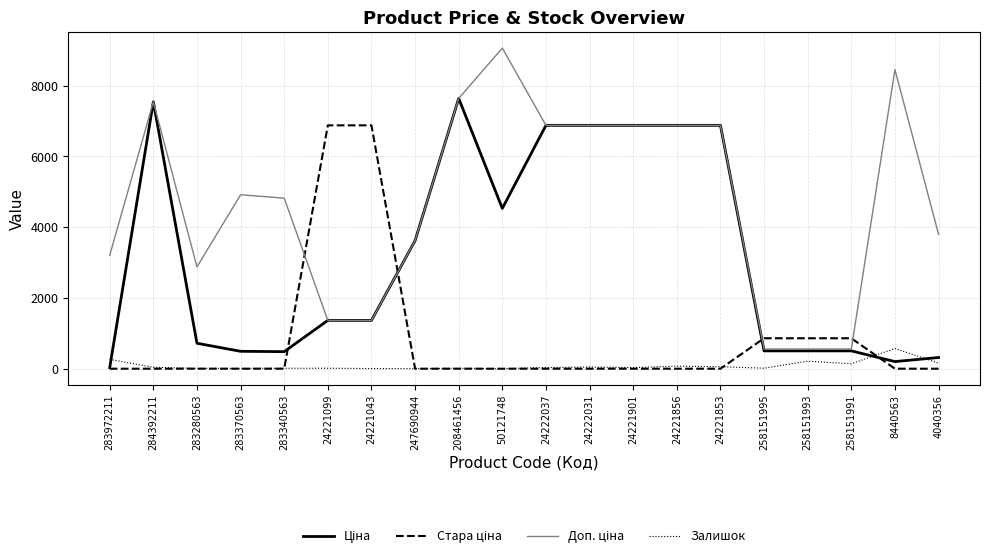

Which category has the highest value across all series?

50121748